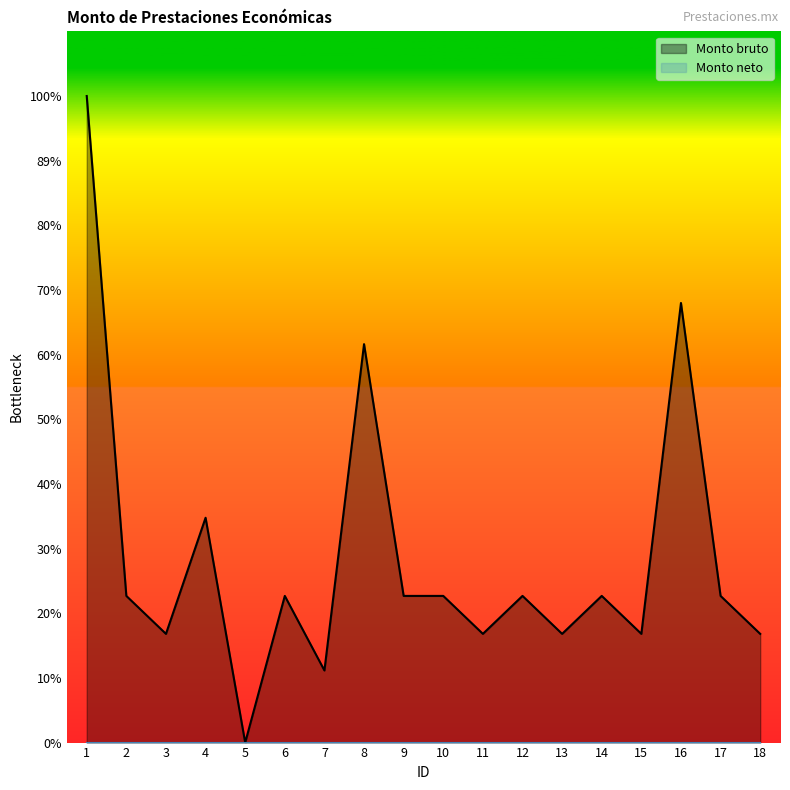

What is the average value?

23218